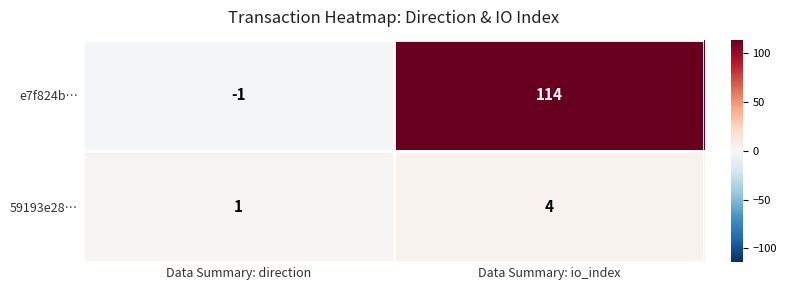

What is the spread (max minus min) of values at Data Summary: io_index?

110